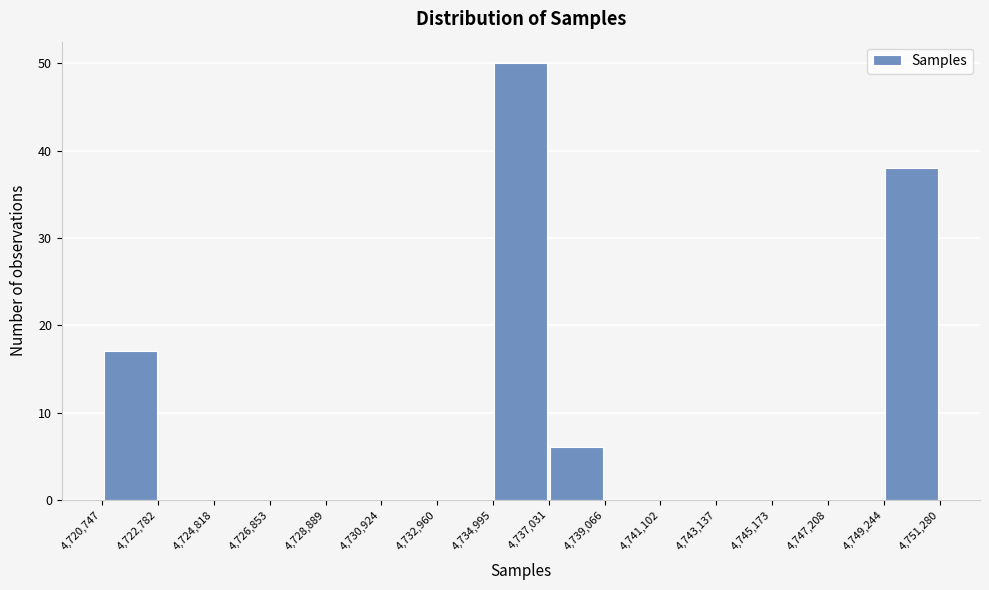

Reading left to right, list every bar in this chart as the range it spans on the x-axis followed by its height. The values are not printed on the chart, so give them approximately, as read against the axis.

4,720,747 to 4,722,782: 17
4,722,782 to 4,724,818: 0
4,724,818 to 4,726,853: 0
4,726,853 to 4,728,889: 0
4,728,889 to 4,730,924: 0
4,730,924 to 4,732,960: 0
4,732,960 to 4,734,995: 0
4,734,995 to 4,737,031: 50
4,737,031 to 4,739,066: 6
4,739,066 to 4,741,102: 0
4,741,102 to 4,743,137: 0
4,743,137 to 4,745,173: 0
4,745,173 to 4,747,208: 0
4,747,208 to 4,749,244: 0
4,749,244 to 4,751,280: 38